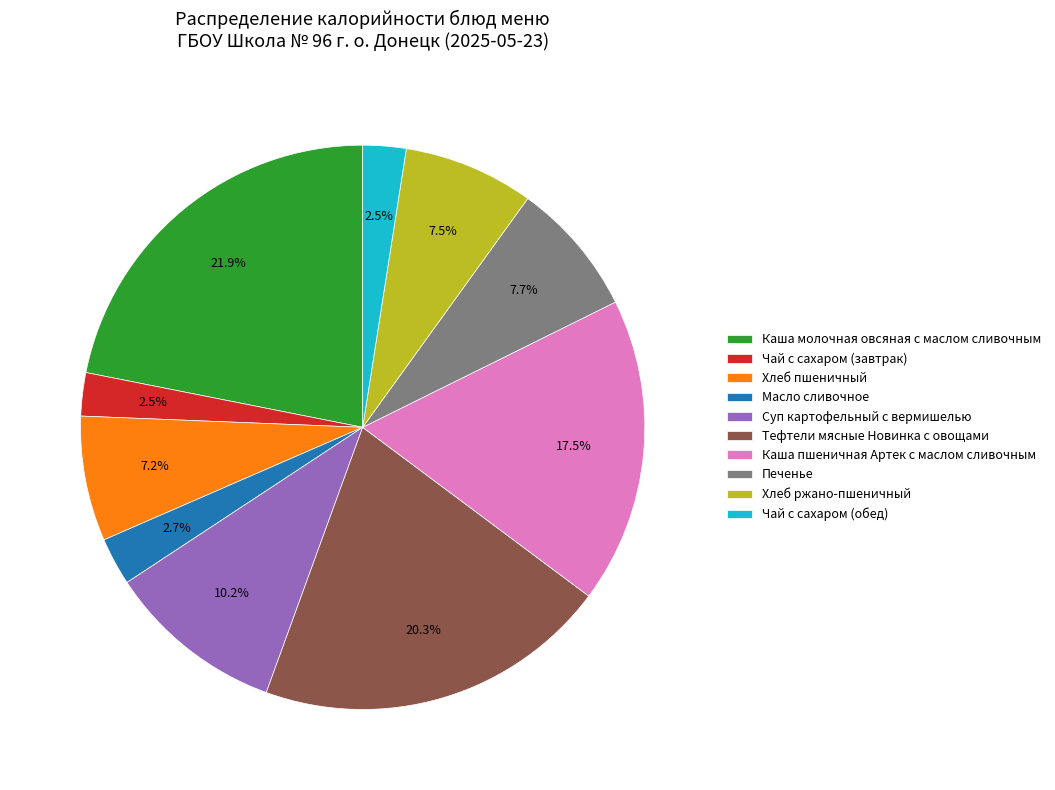

How much of the chart is everything except Печенье?

92.3%